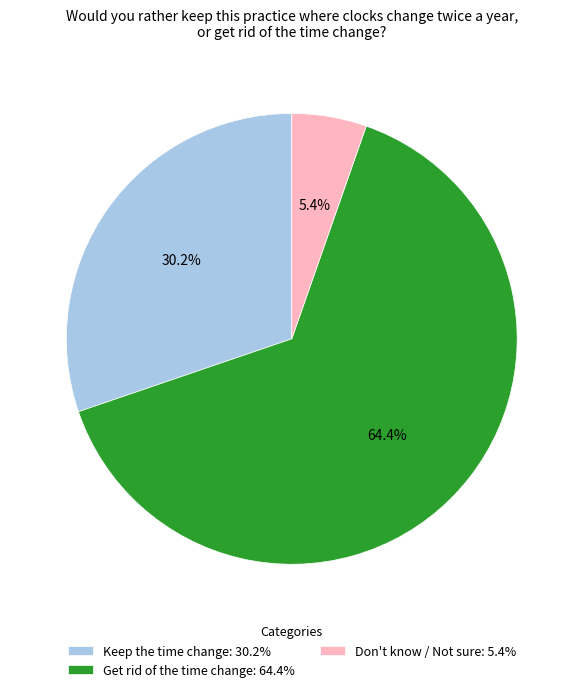

What percentage is NOT represented by Keep the time change?

69.8%